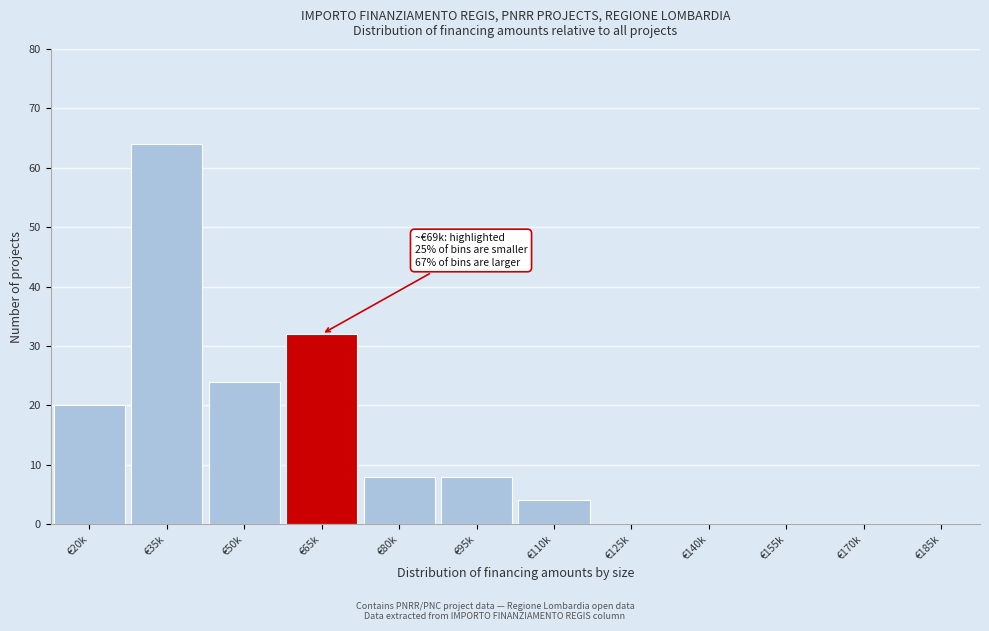

Reading left to right, extract all data points from this chart.

€20k=20	€35k=64	€50k=24	€65k=32	€80k=8	€95k=8	€110k=4	€125k=0	€140k=0	€155k=0	€170k=0	€185k=0